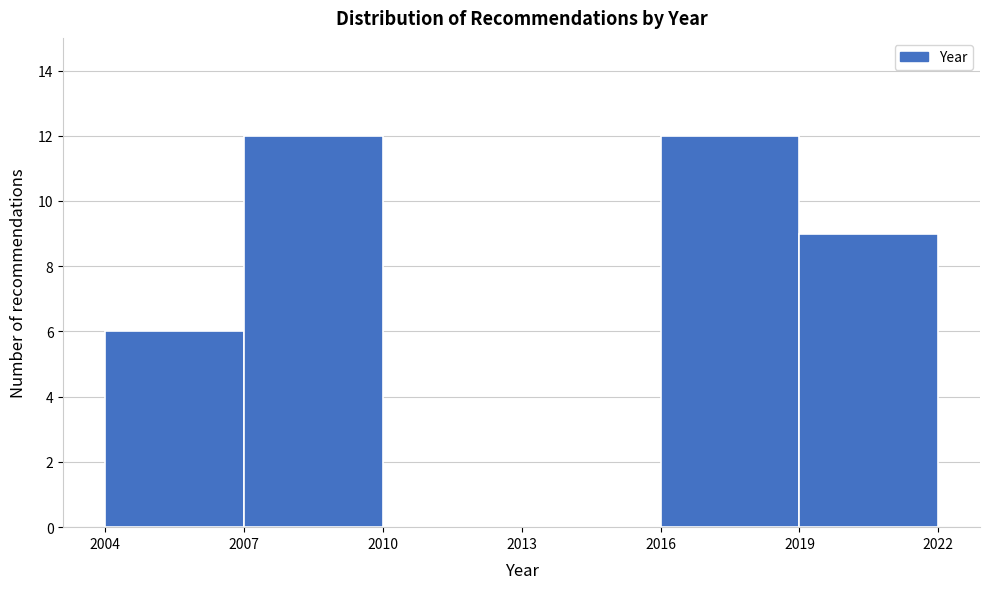

How tall is the bar that spans 2004 to 2007 on the x-axis? The values are not printed on the chart, so give them approximately, as read against the axis.

6